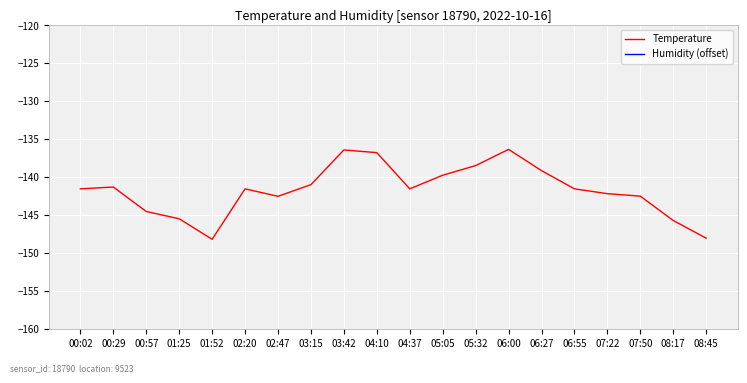

Reading left to right, transcribe all the data shown in this chart.

Temperature: -141.6	-141.3	-144.5	-145.5	-148.2	-141.6	-142.5	-141.0	-136.4	-136.8	-141.6	-139.8	-138.5	-136.4	-139.2	-141.6	-142.2	-142.5	-145.7	-148.1
Humidity (offset): 0.0	0.2	-0.4	6.7	2.7	0.8	-16.1	0.0	-2.7	4.5	6.6	-4.6	-5.0	3.5	0.0	1.1	-3.0	0.1	4.9	2.9